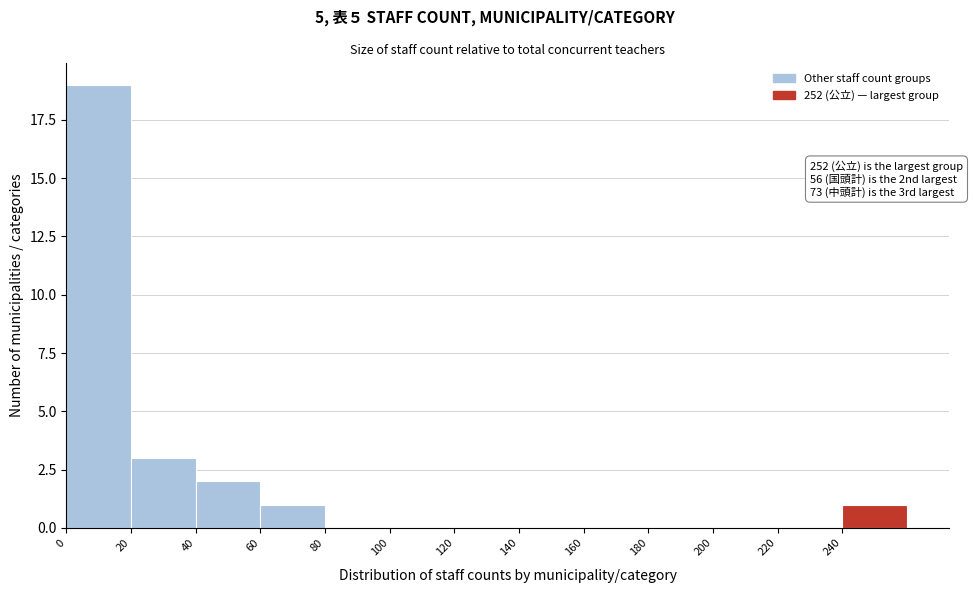

Which range on the x-axis has the tallest bar?

0 to 20